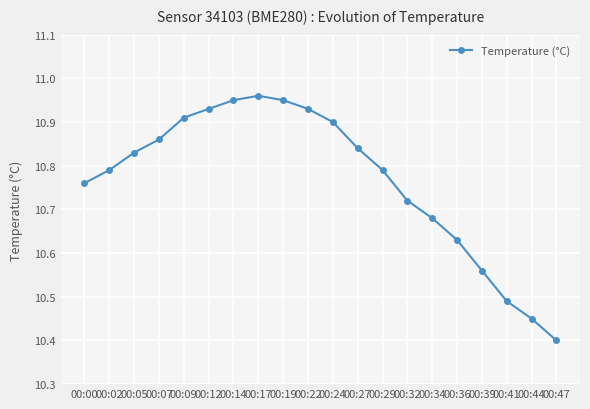

What is the difference between the maximum and minimum values?

0.6